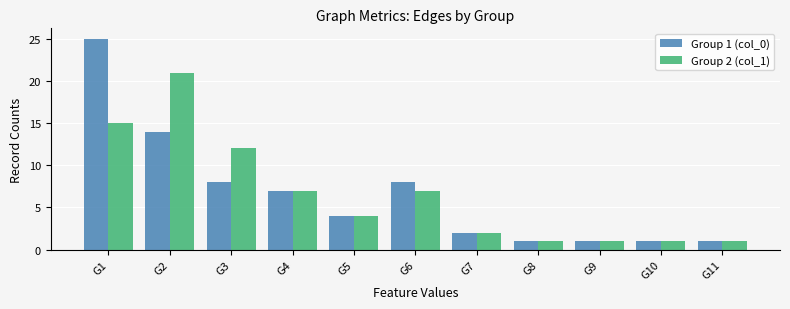

The value of Group 2 (col_1) at G3 is 12. True or false?

True